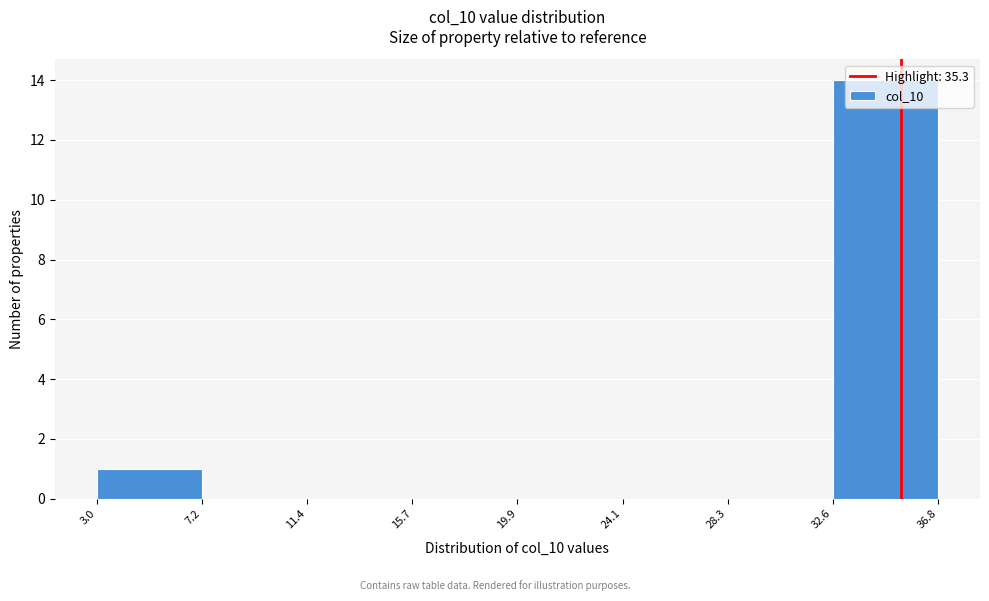

Reading left to right, transcribe this chart: for each bar, give the range it covers on the x-axis and its height. The values are not printed on the chart, so give them approximately, as read against the axis.

3.0 to 7.2: 1
7.2 to 11.4: 0
11.4 to 15.7: 0
15.7 to 19.9: 0
19.9 to 24.1: 0
24.1 to 28.3: 0
28.3 to 32.6: 0
32.6 to 36.8: 14